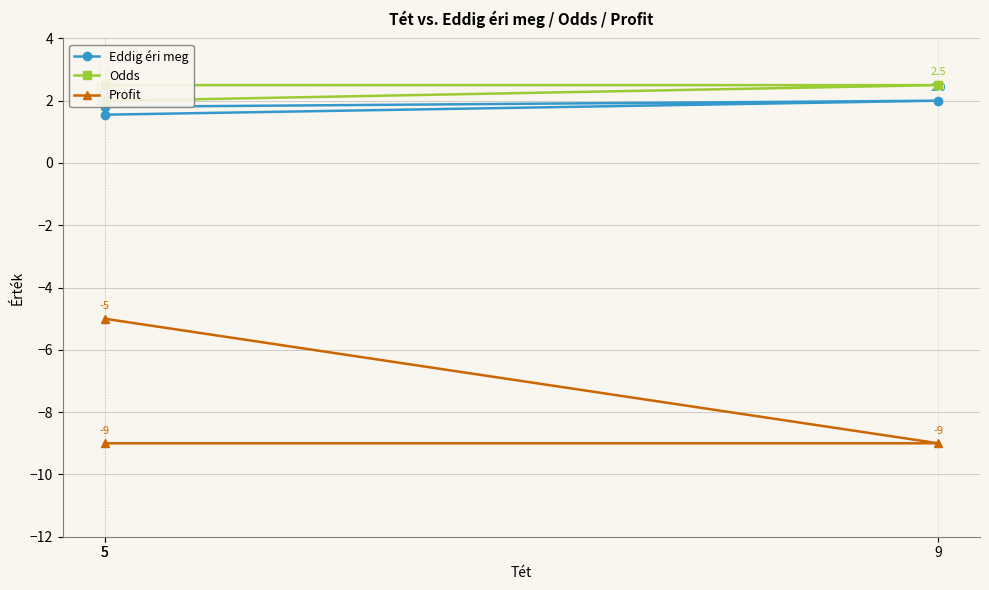

What is the difference between the second highest and minimum values in the Odds series?

0.5